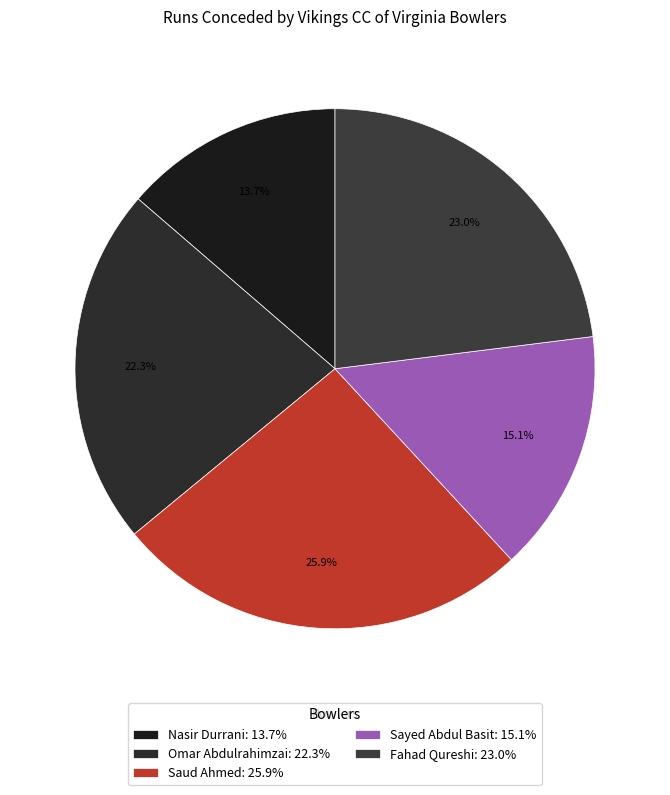

What is the smallest slice in the pie chart?

Nasir Durrani